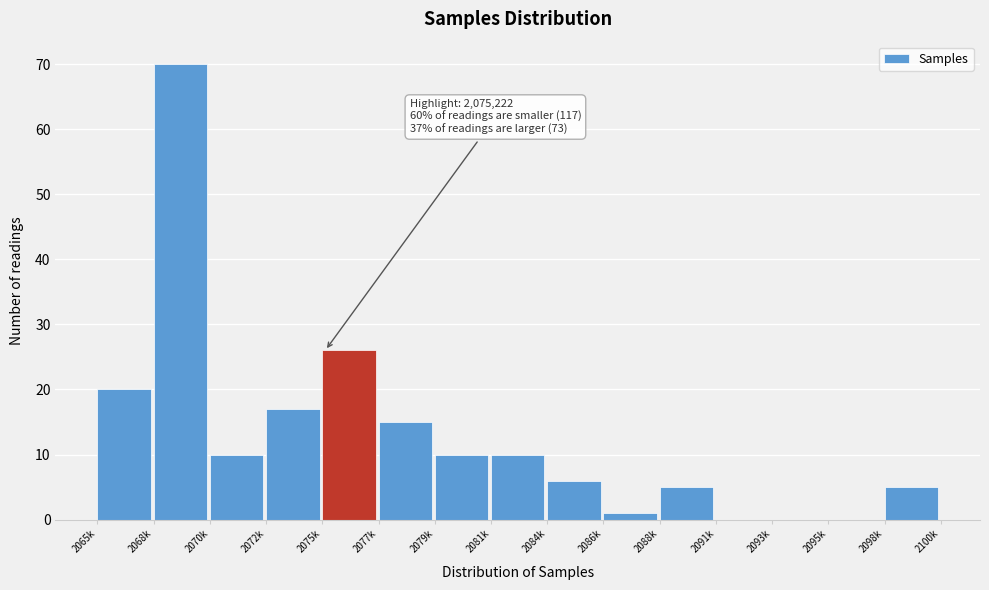

Reading right to left, list all the values displayed in this chart.

2098k=5	2095k=0	2093k=0	2091k=0	2088k=5	2086k=1	2084k=6	2081k=10	2079k=10	2077k=15	2075k=26	2072k=17	2070k=10	2068k=70	2065k=20